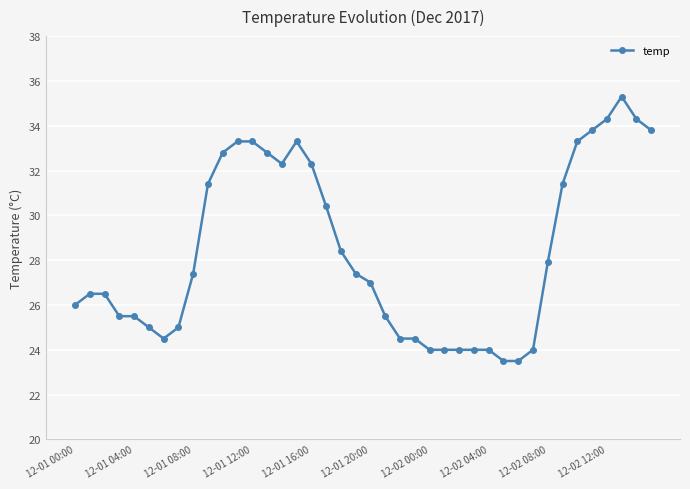

True or false: there are more than 1 points higher than both neighbors.

True